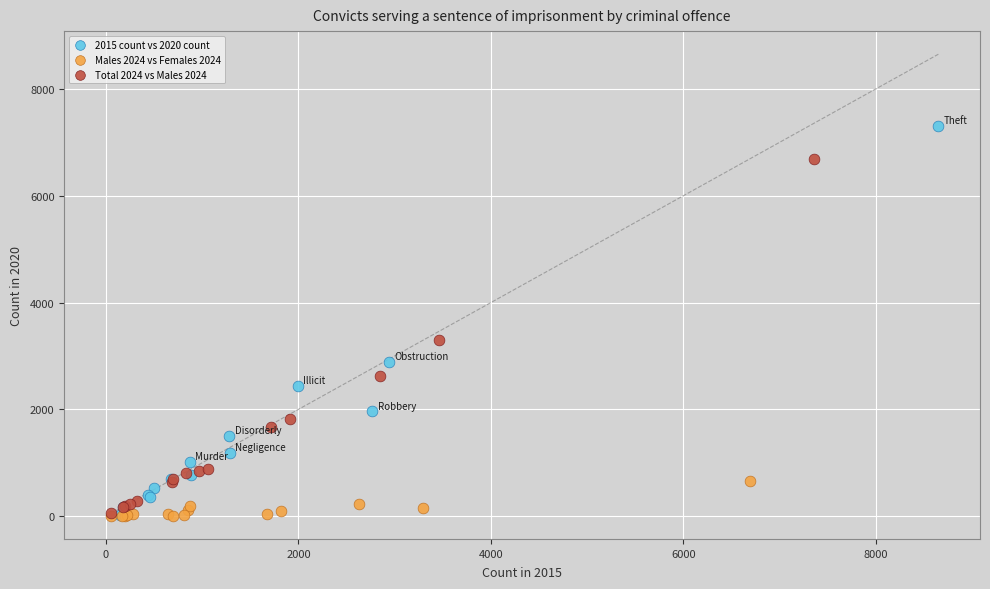

What are all the series names shown in the legend?

2015 count vs 2020 count, Males 2024 vs Females 2024, Total 2024 vs Males 2024